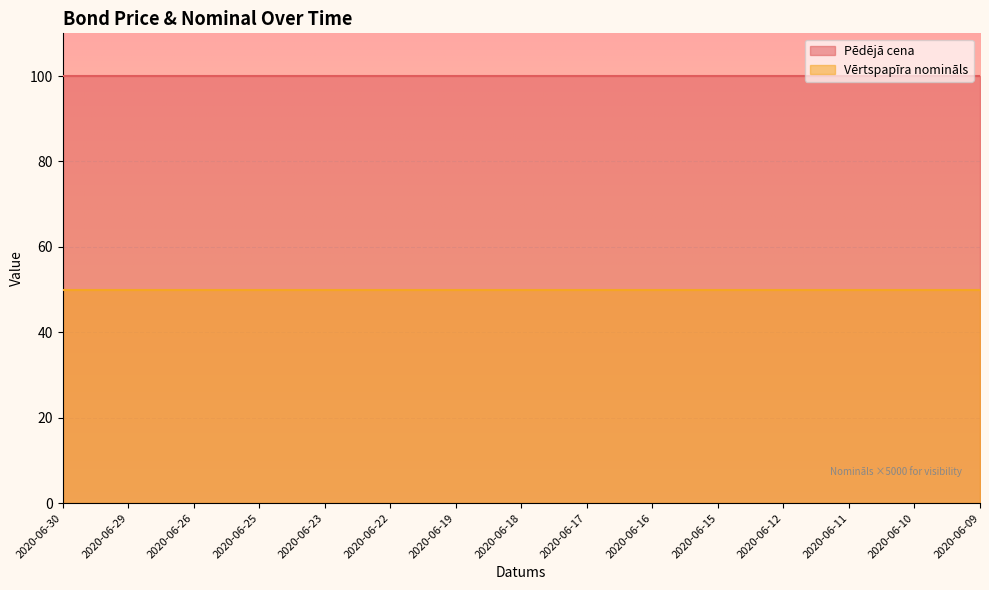

At 2020-06-09, list the series in order from smallest to largest.

Vērtspapīra nomināls, Pēdējā cena